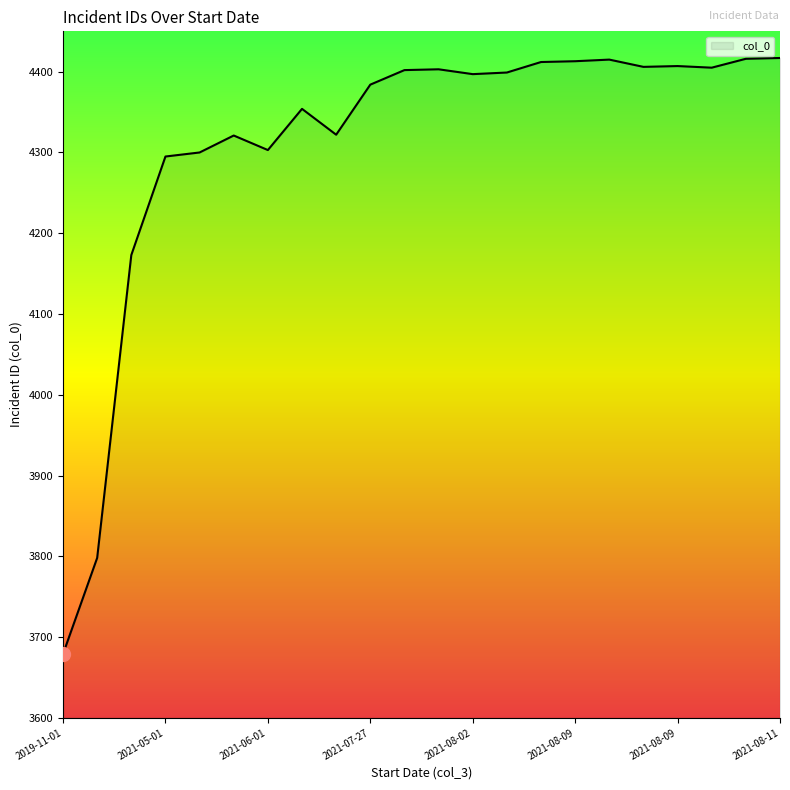

What is the minimum value shown in the chart?

3679